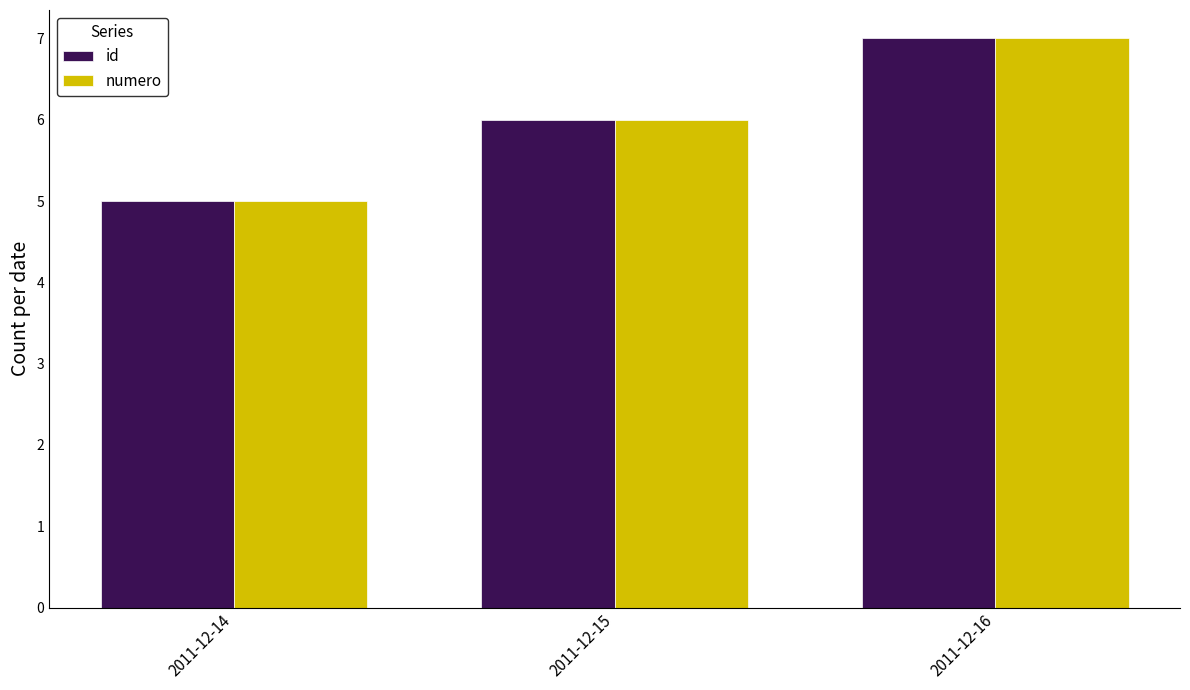

Reading left to right, extract all data points from this chart.

id: 2011-12-14=5	2011-12-15=6	2011-12-16=7
numero: 2011-12-14=5	2011-12-15=6	2011-12-16=7